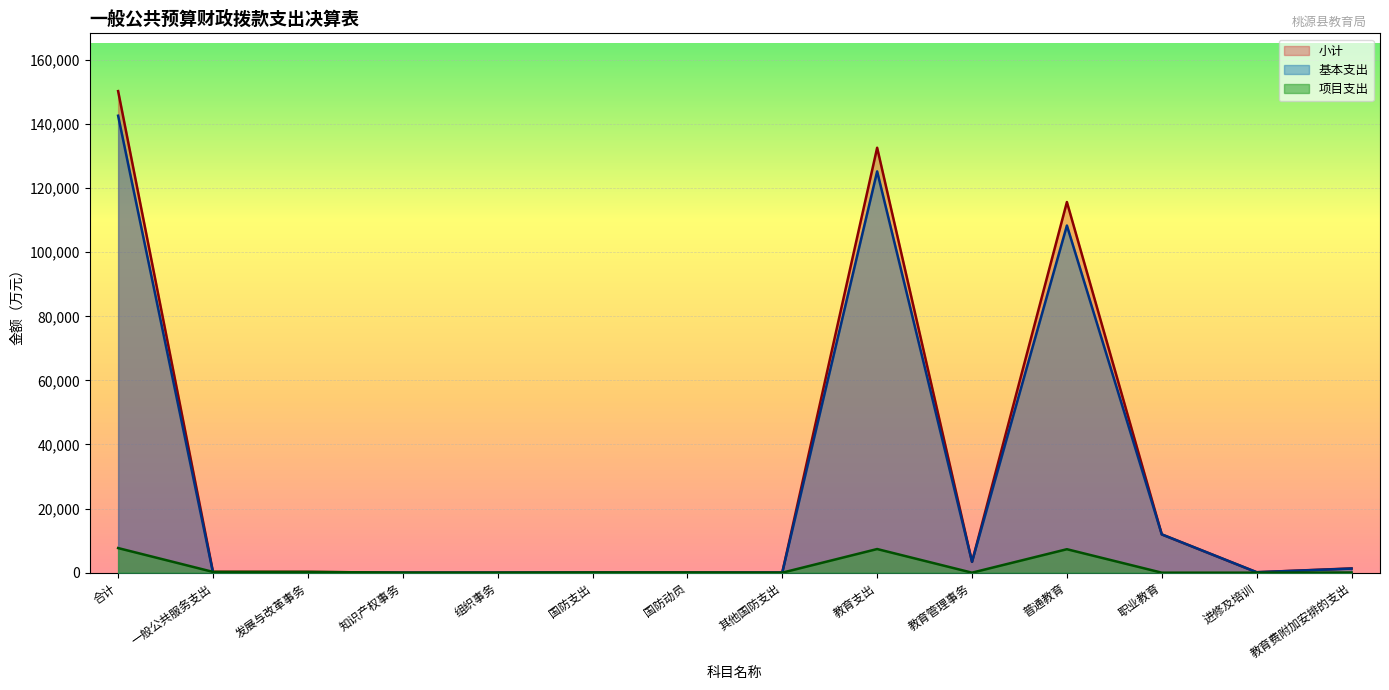

True or false: 基本支出 has more than 2 points higher than both neighbors.

True